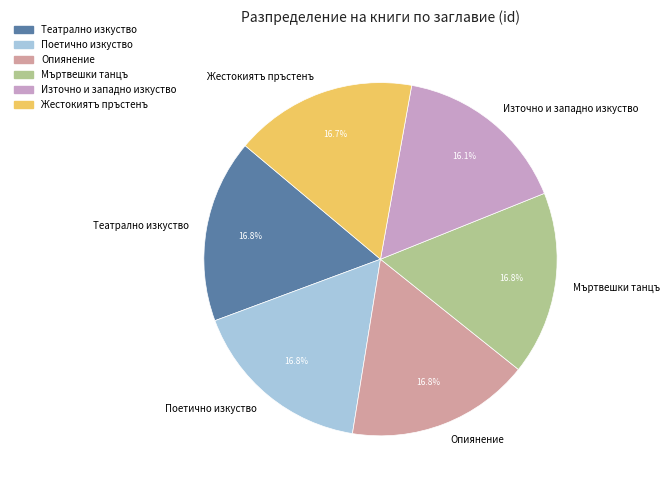

Which category has the smallest portion of the pie?

Източно и западно изкуство